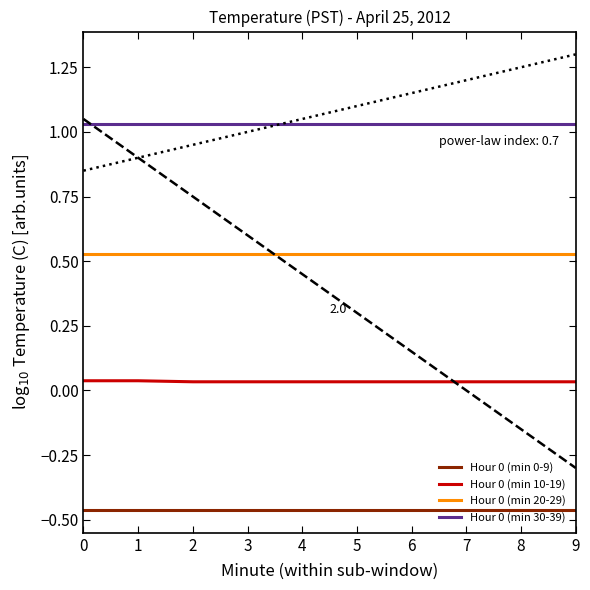

Reading left to right, what are all the values shown in this chart?

Hour 0 (min 0-9): -0.5	-0.5	-0.5	-0.5	-0.5	-0.5	-0.5	-0.5	-0.5	-0.5
Hour 0 (min 10-19): 0.0	0.0	0.0	0.0	0.0	0.0	0.0	0.0	0.0	0.0
Hour 0 (min 20-29): 0.5	0.5	0.5	0.5	0.5	0.5	0.5	0.5	0.5	0.5
Hour 0 (min 30-39): 1.0	1.0	1.0	1.0	1.0	1.0	1.0	1.0	1.0	1.0